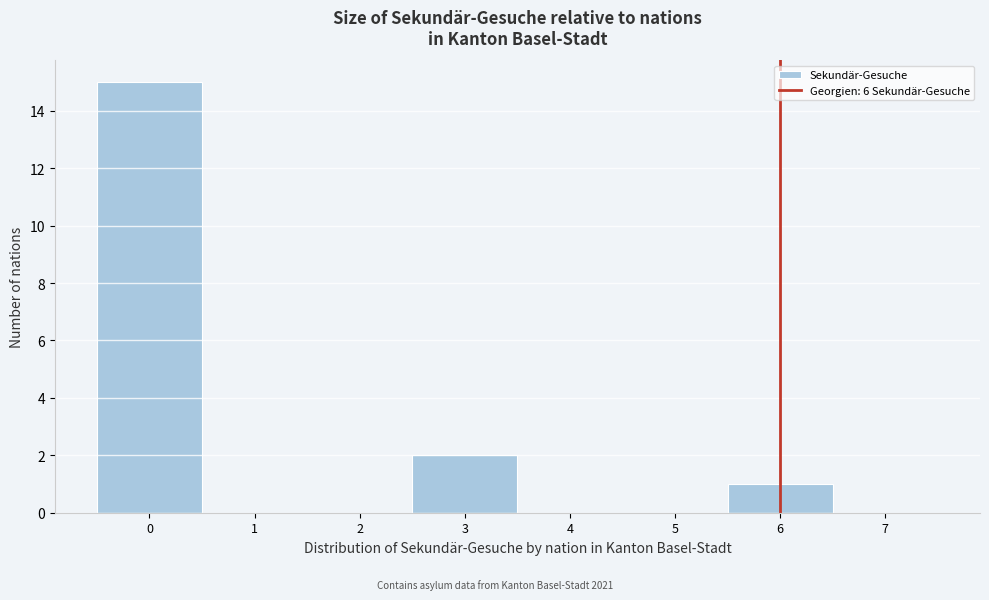

Reading left to right, list every bar in this chart as the range it spans on the x-axis followed by its height. The values are not printed on the chart, so give them approximately, as read against the axis.

-0.5 to 0.5: 15
0.5 to 1.5: 0
1.5 to 2.5: 0
2.5 to 3.5: 2
3.5 to 4.5: 0
4.5 to 5.5: 0
5.5 to 6.5: 1
6.5 to 7.5: 0